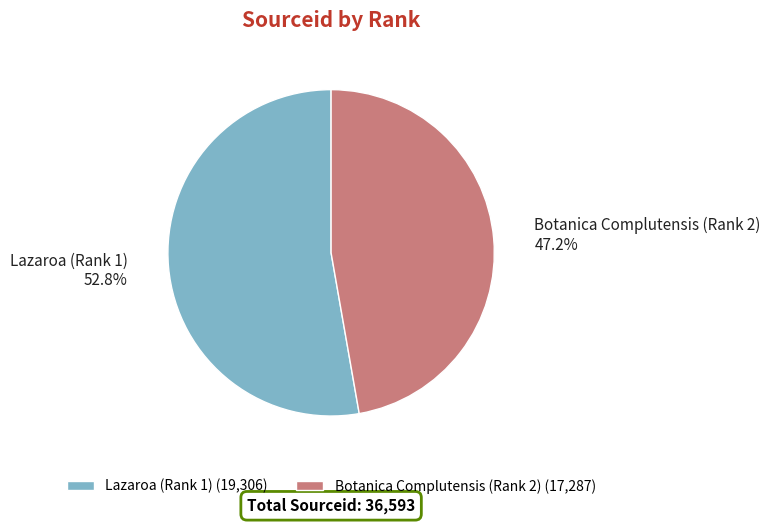

To the nearest percent, what is the combined percentage of Botanica Complutensis (Rank 2) and Lazaroa (Rank 1)?

100%